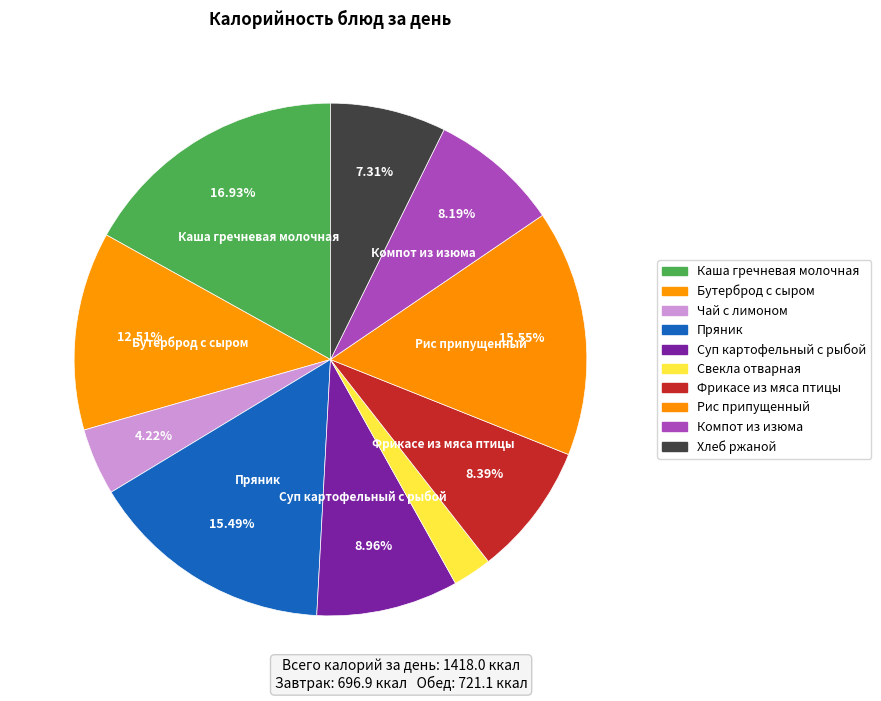

Approximately how many times larger is the value at Каша гречневая молочная compared to Фрикасе из мяса птицы?

2.0